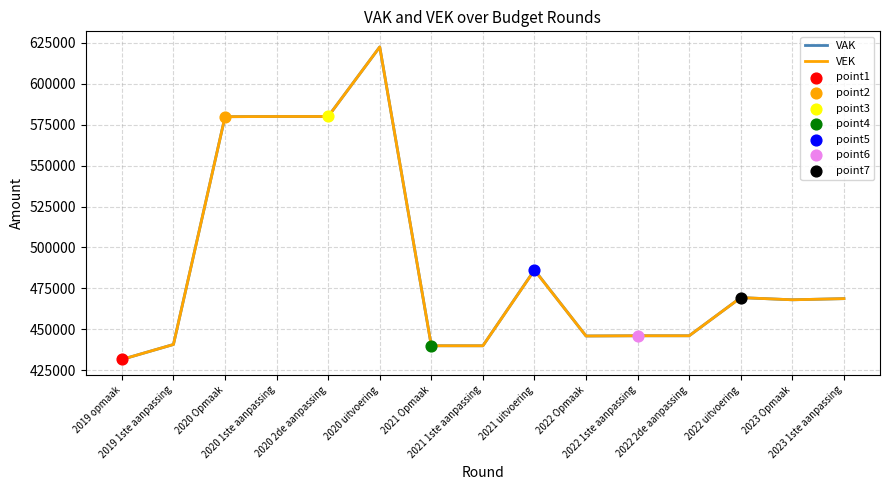

What is the minimum value shown in the chart?

431592